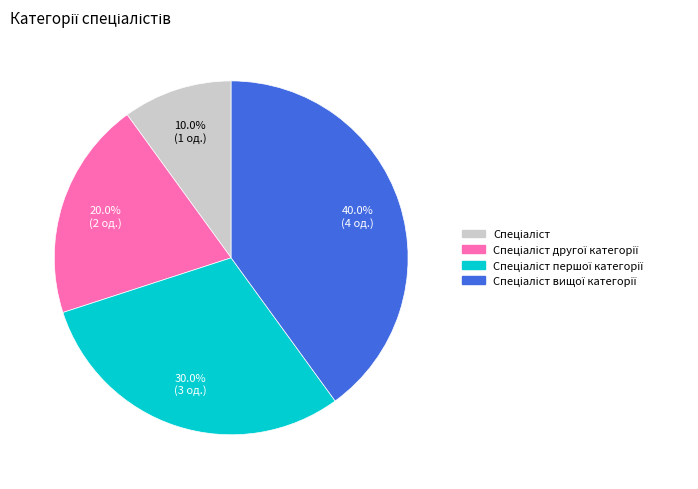

To the nearest percent, what is the average slice percentage?

25%